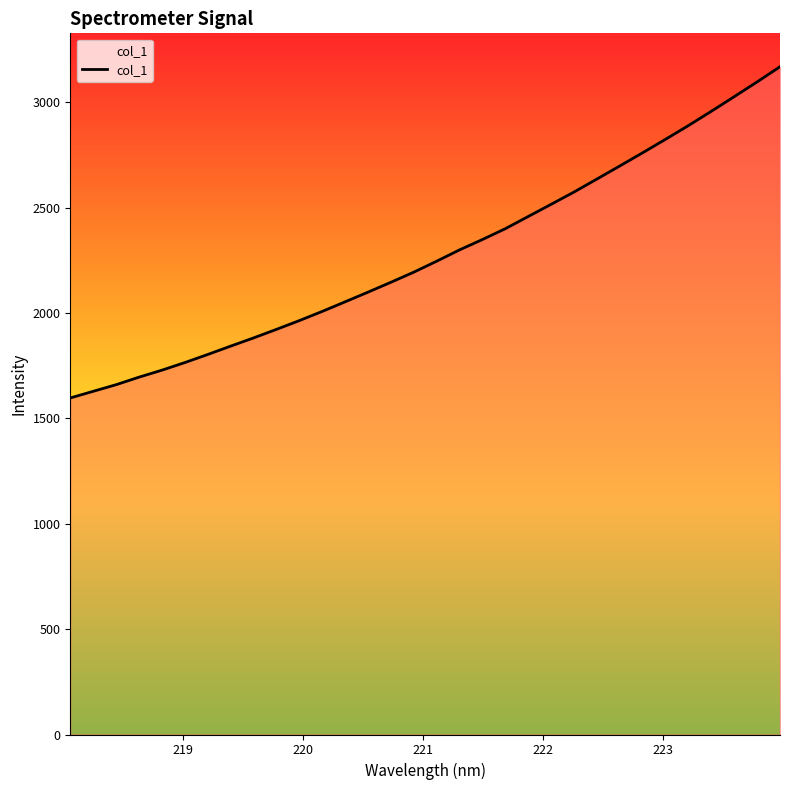

What is the difference between the maximum and minimum values?

1572.1